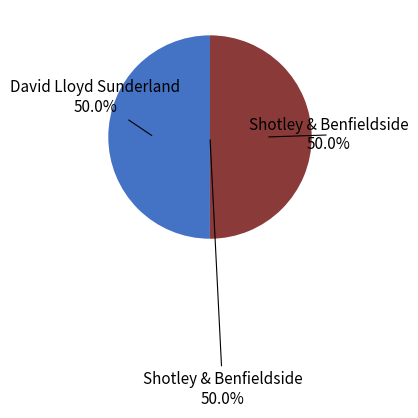

True or false: David Lloyd Sunderland accounts for 50% of the total.

True